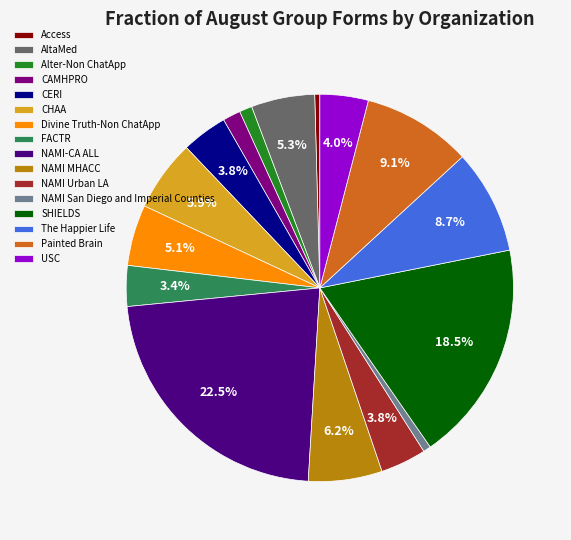

To the nearest percent, what is the average slice percentage?

6%